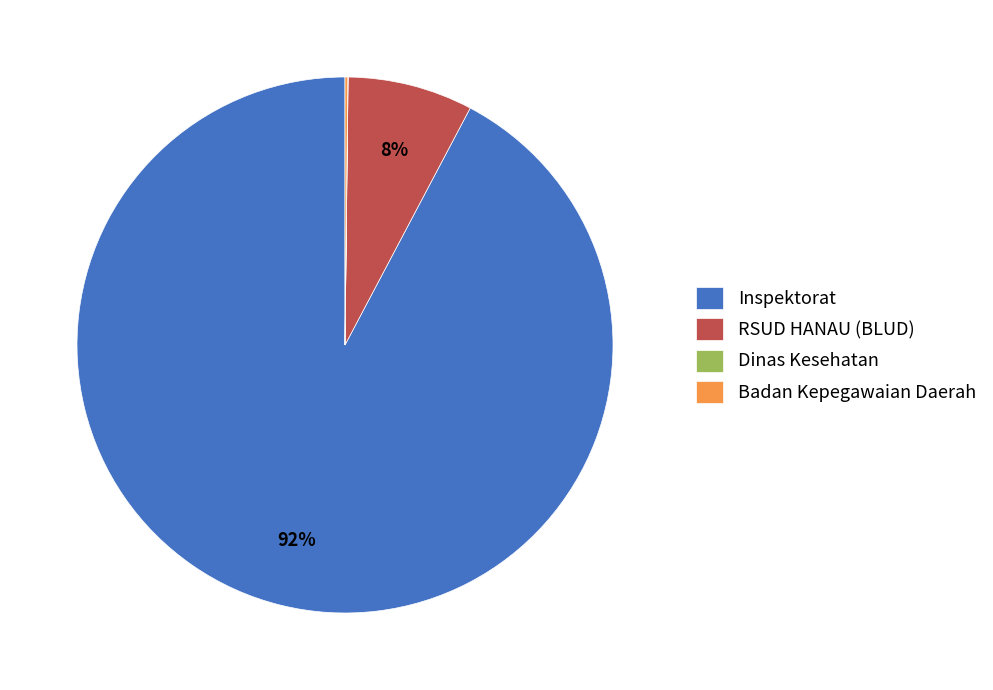

Which slice is the largest?

Inspektorat